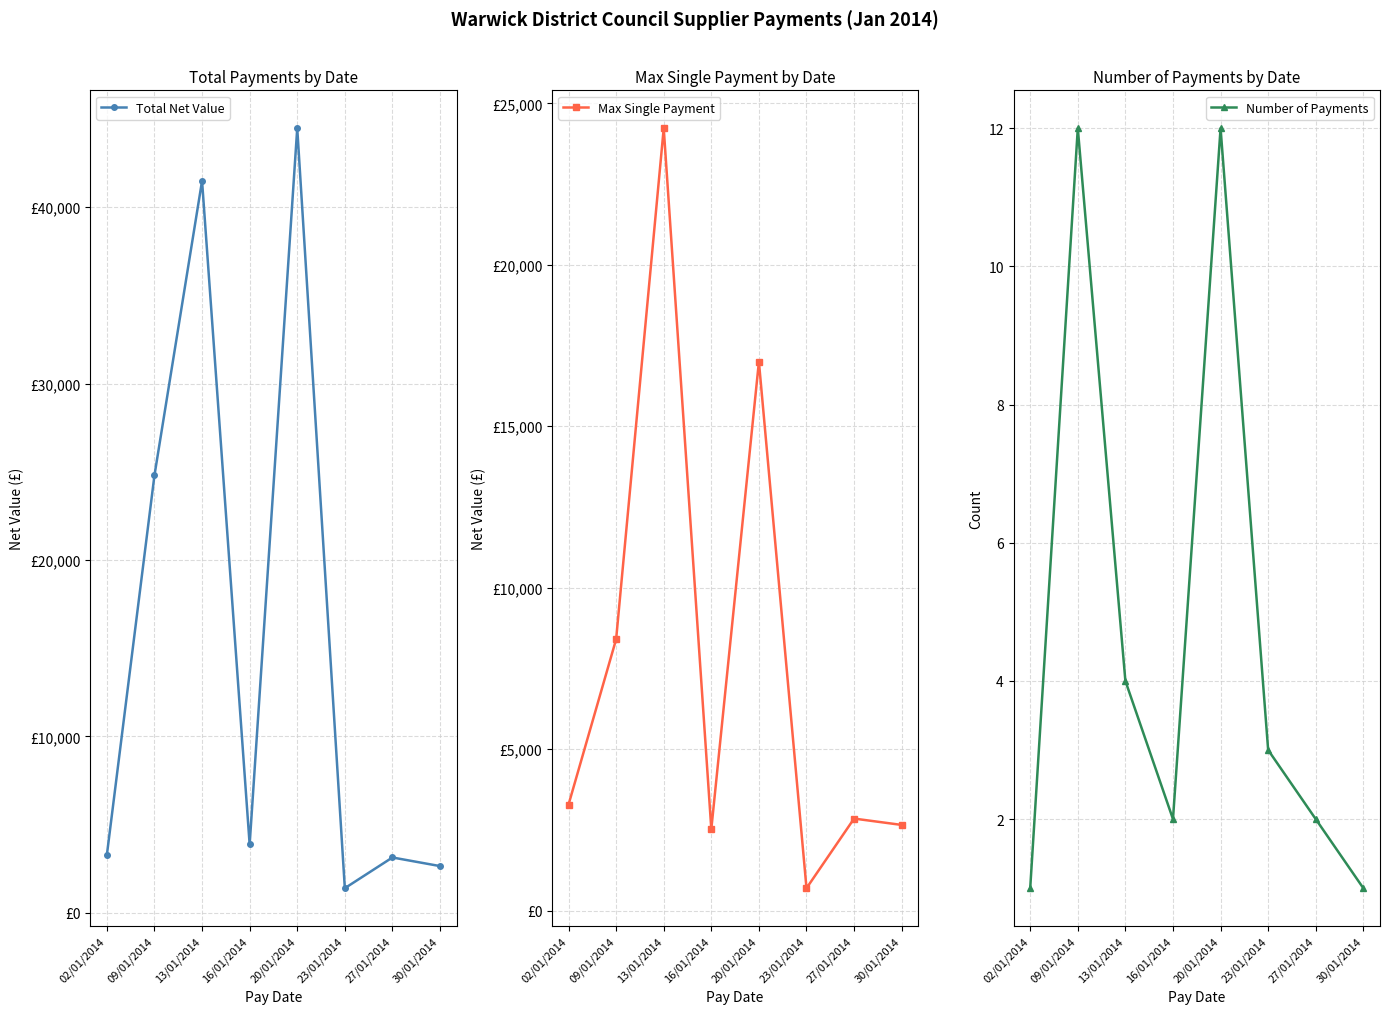

What is the maximum value for Max Single Payment?

24230.0